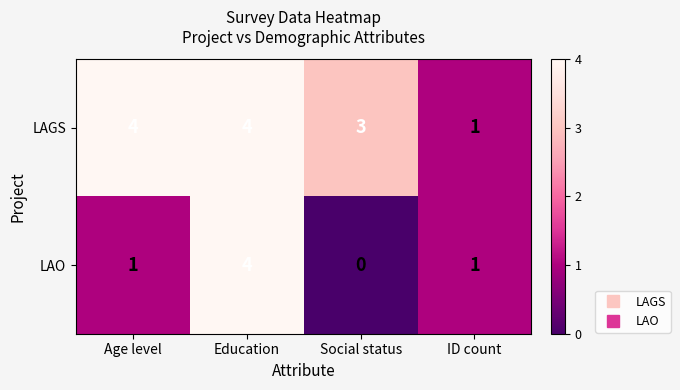

At how many categories does at least one series exceed 2?

3